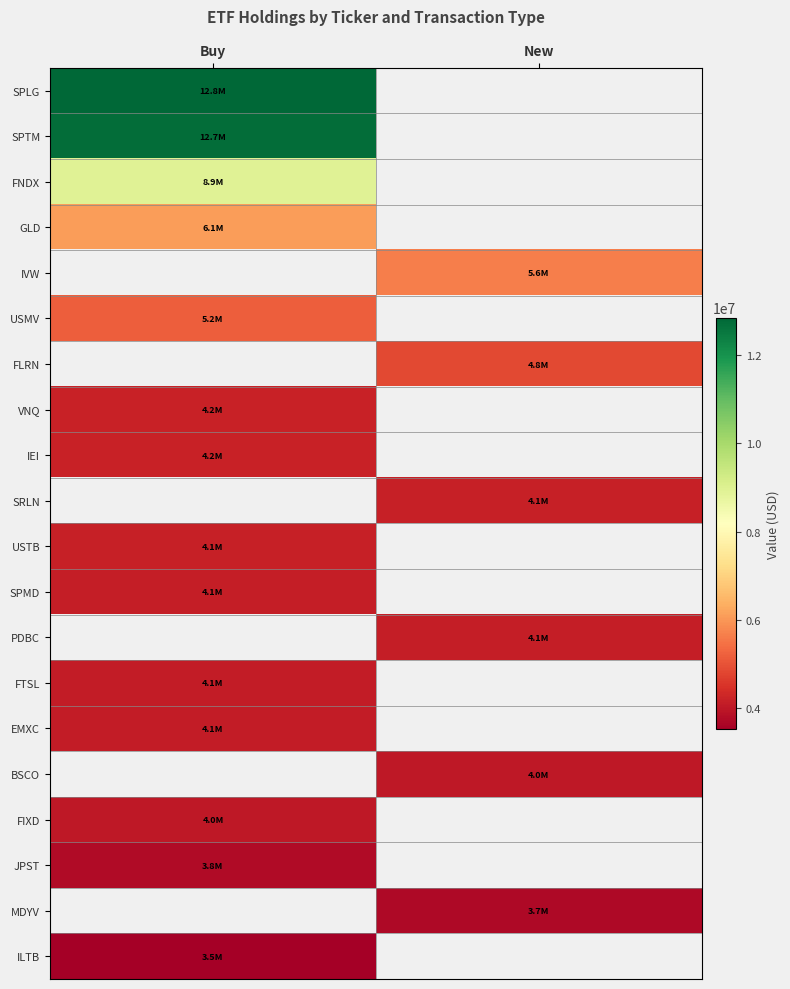

What is the greatest value displayed?

12847000.0